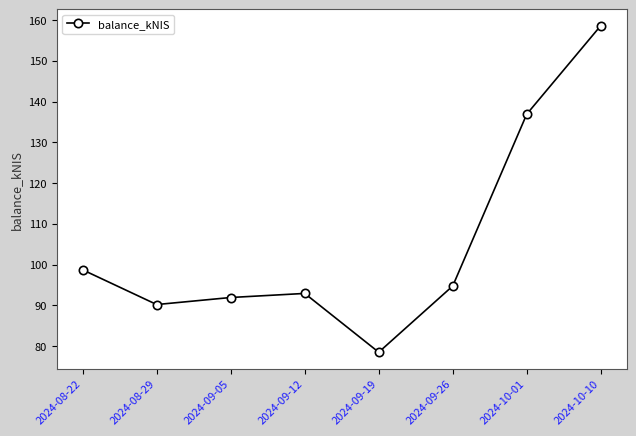

At which category does the chart reach its peak across all series?

2024-10-10